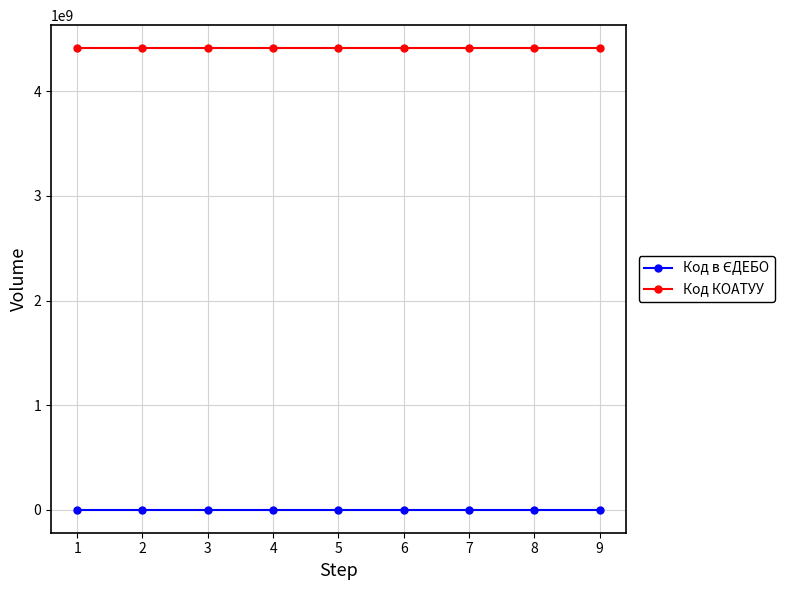

What is the highest value of the Код КОАТУУ series?

4412500000